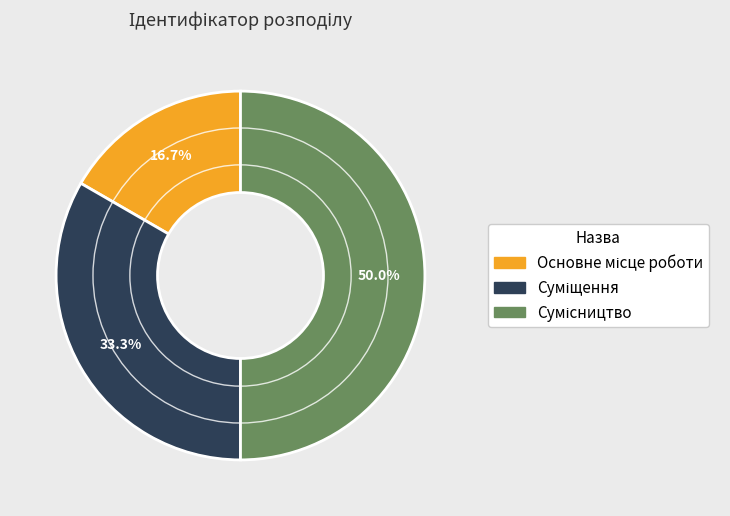

Count the number of slices in the pie.

3